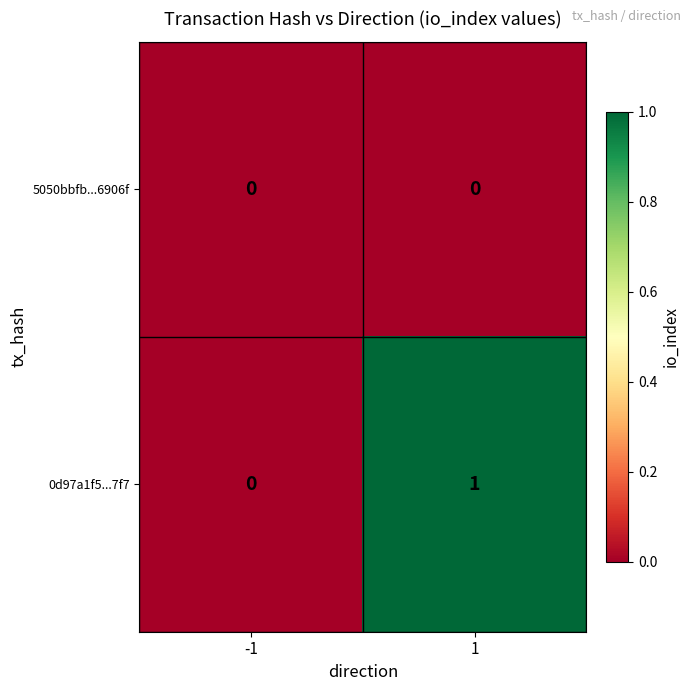

Which series has the widest spread of values?

0d97a1f5...7f7